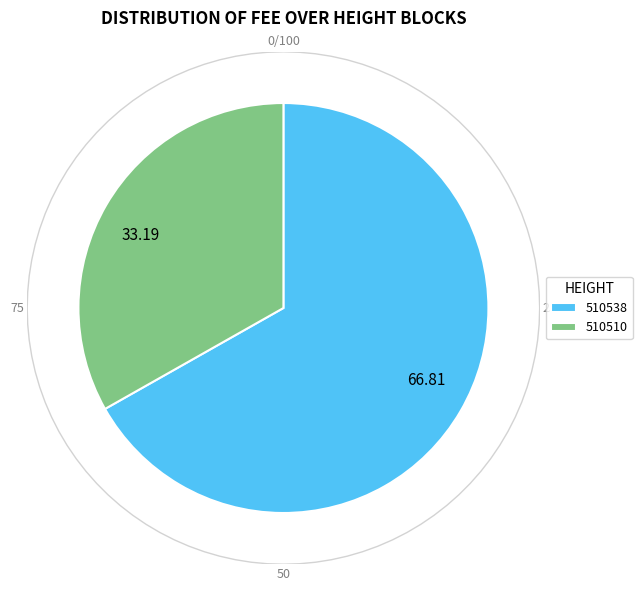

To the nearest percent, what is the difference between the largest and smallest slice percentages?

34%